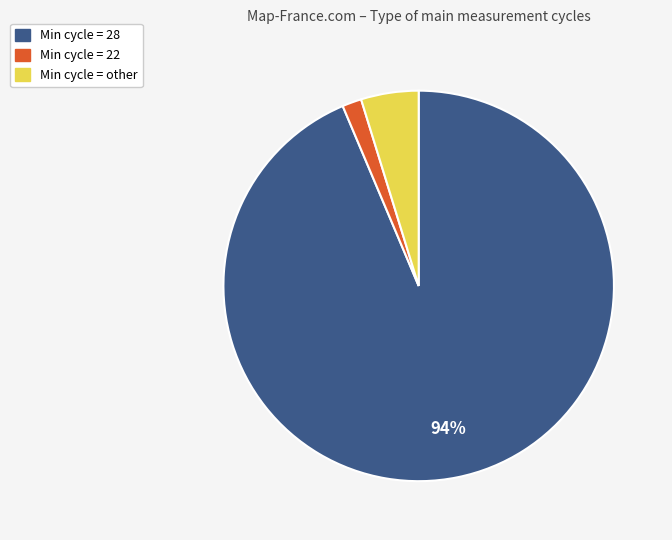

Between Min cycle = 28 and Min cycle = 22, which is larger?

Min cycle = 28